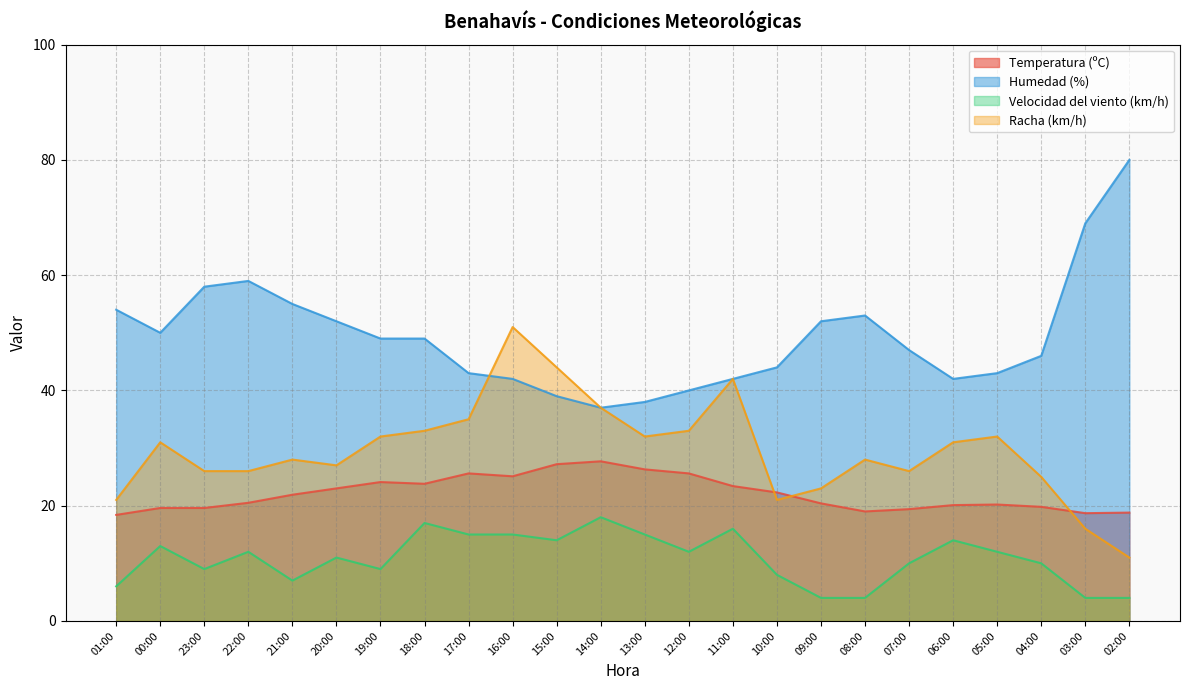

Does the chart have visible grid lines?

Yes